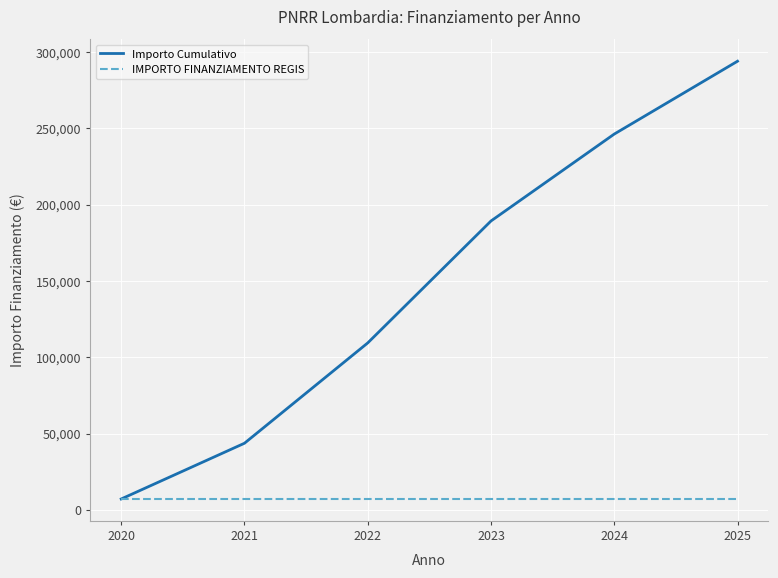

The value of Importo Cumulativo at 2020 is 7301. True or false?

True